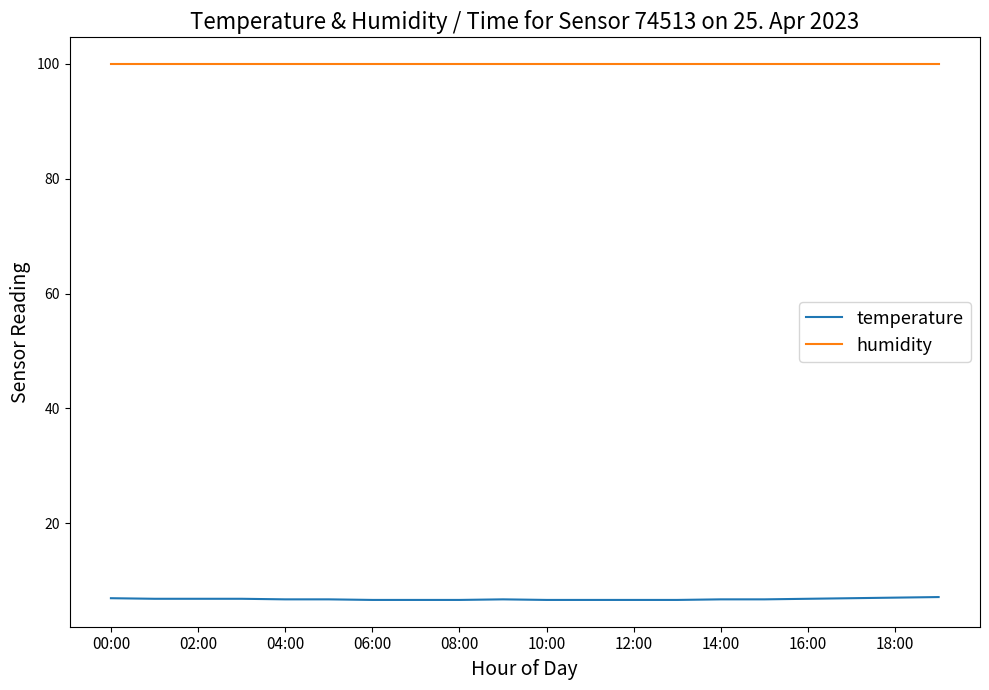

True or false: temperature and humidity intersect in this chart.

False